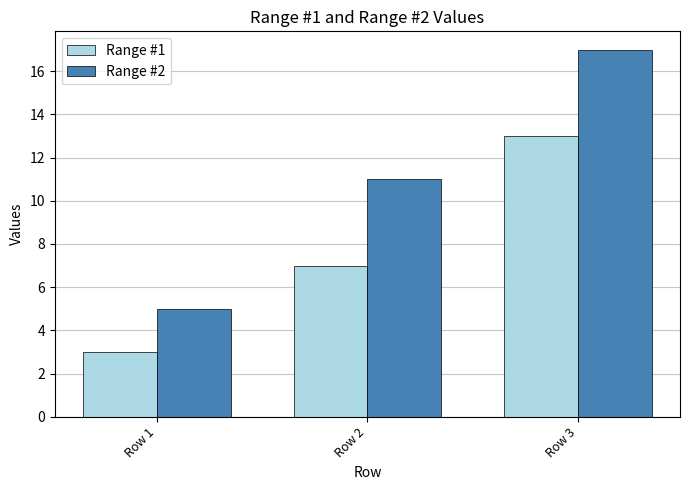

At which label does Range #2 reach its peak?

Row 3